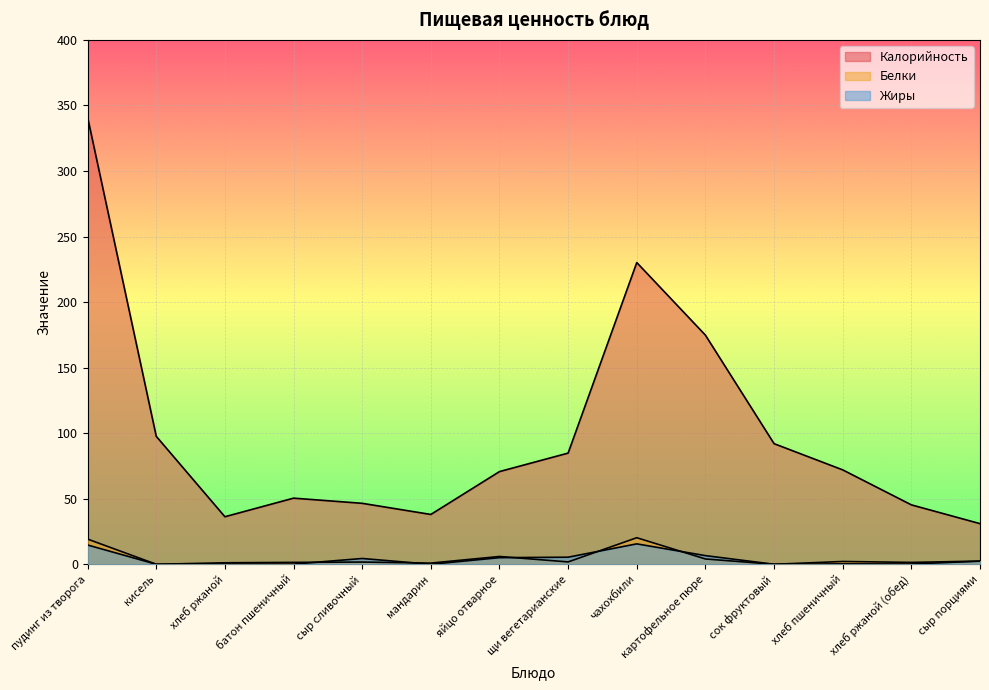

True or false: Белки has a value of 1.1 at хлеб пшеничный.

False